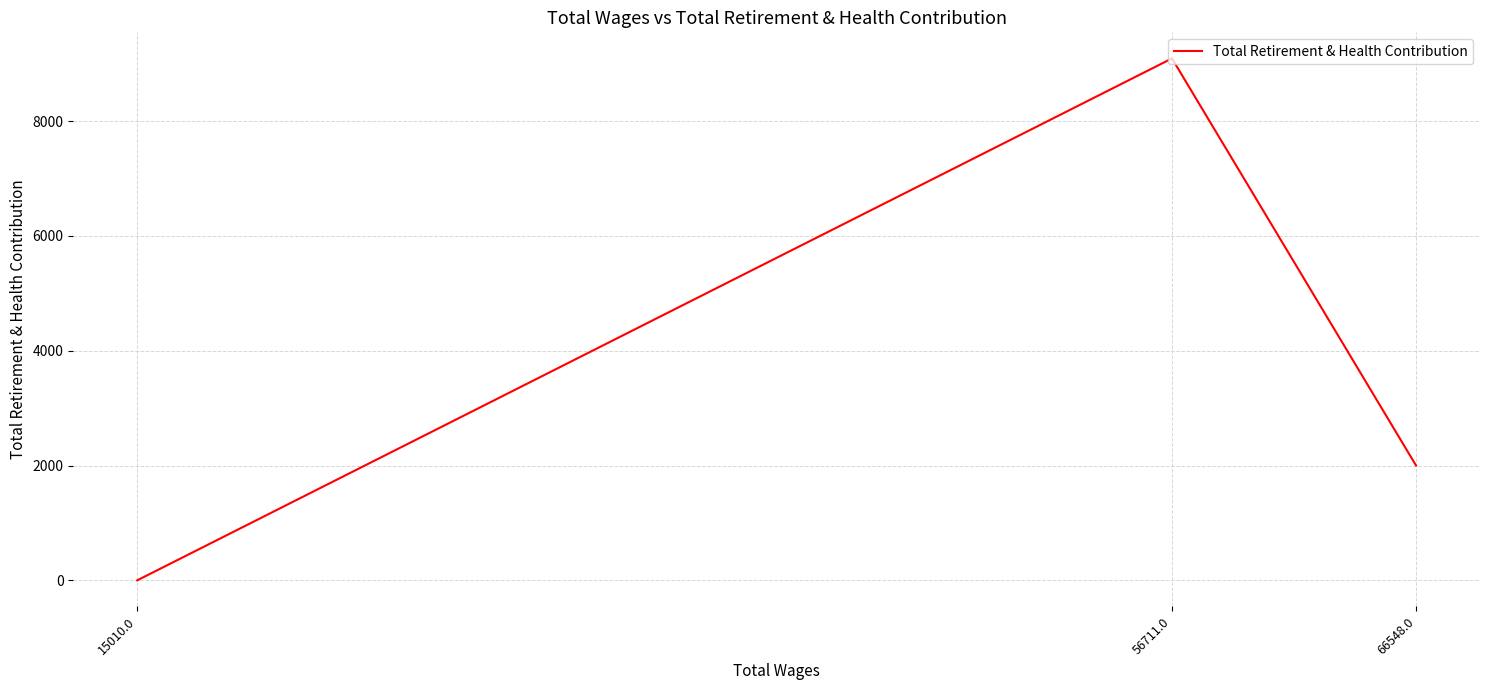

Where is the data nearest to the value 4545?

66548.0